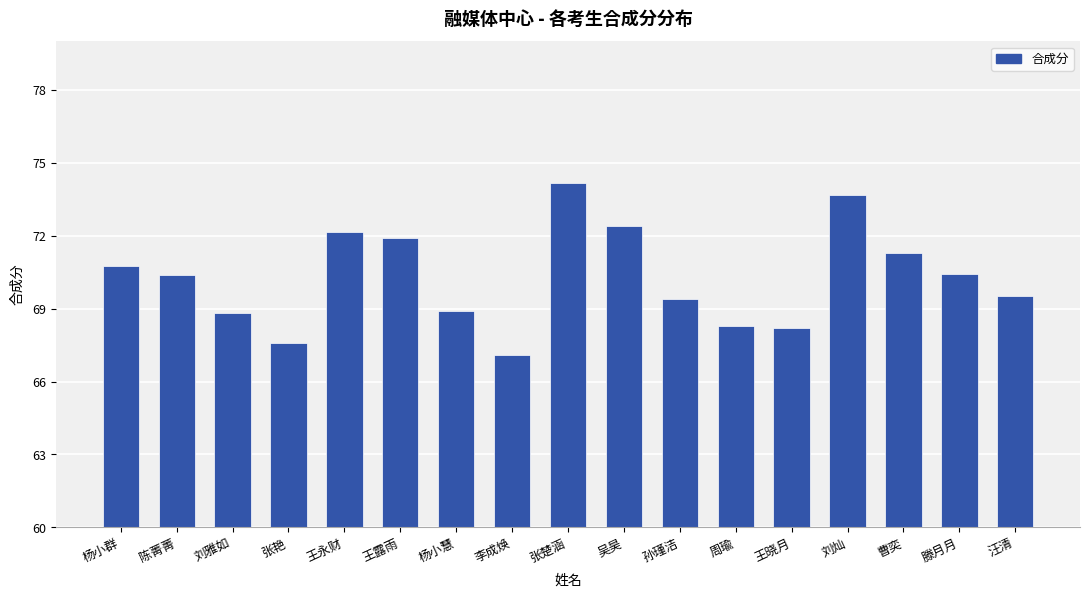

The value at 张艳 is 20.9. True or false?

False